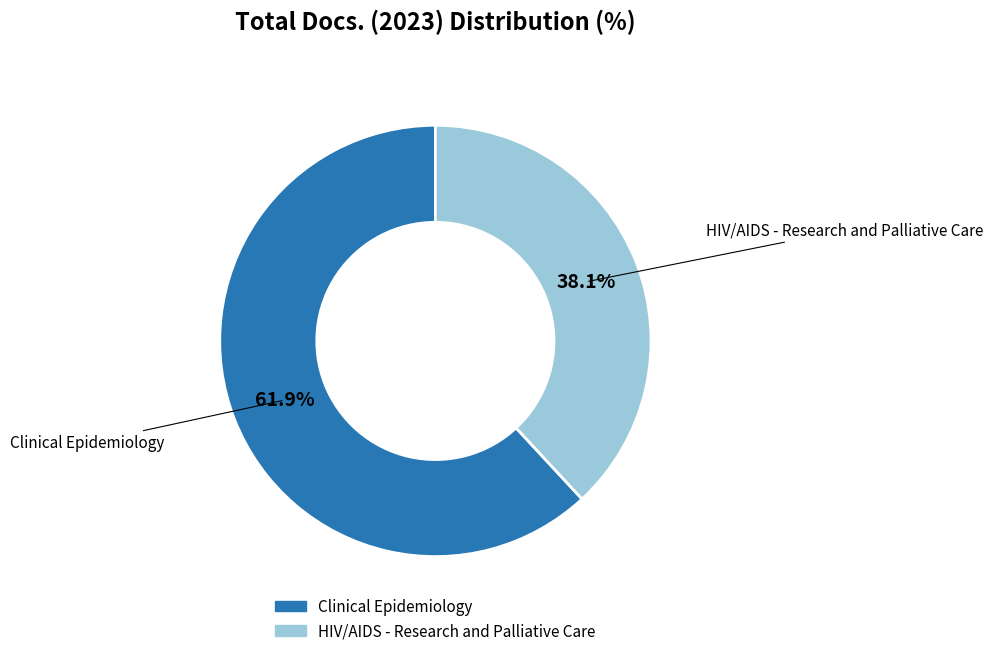

What percentage is the HIV/AIDS - Research and Palliative Care slice, to the nearest percent?

38%